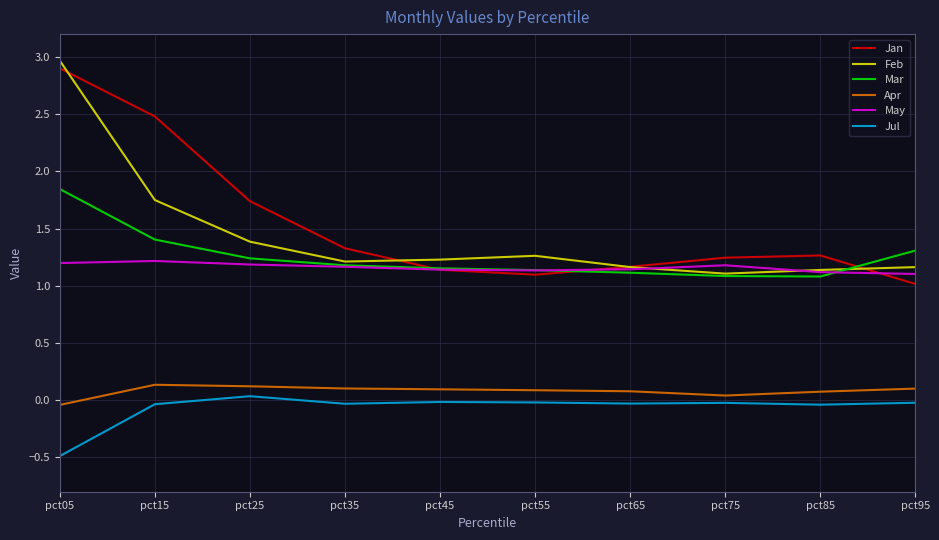

At which category does the chart reach its minimum across all series?

pct05